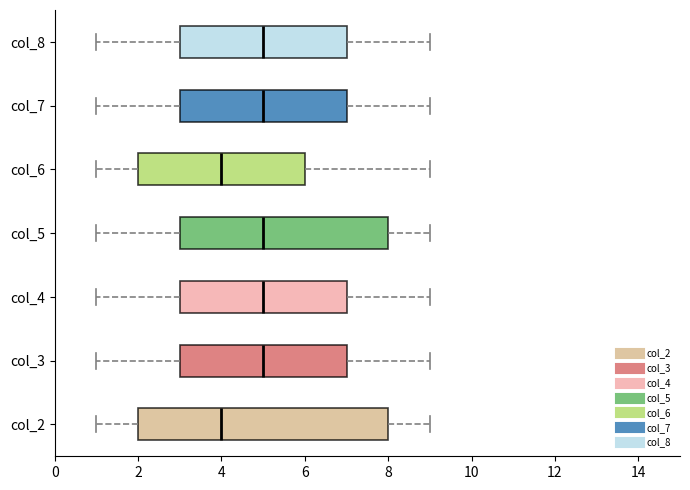

Reading bottom to top, transcribe this box plot: for each box, give where its median line is, the range the box spans, and where its two whiskers end, as read against the x-axis. The values are not printed on the chart, so give them approximately, as read against the axis.

col_2: median 4, box 2 to 8, whiskers 1 to 9
col_3: median 5, box 3 to 7, whiskers 1 to 9
col_4: median 5, box 3 to 7, whiskers 1 to 9
col_5: median 5, box 3 to 8, whiskers 1 to 9
col_6: median 4, box 2 to 6, whiskers 1 to 9
col_7: median 5, box 3 to 7, whiskers 1 to 9
col_8: median 5, box 3 to 7, whiskers 1 to 9